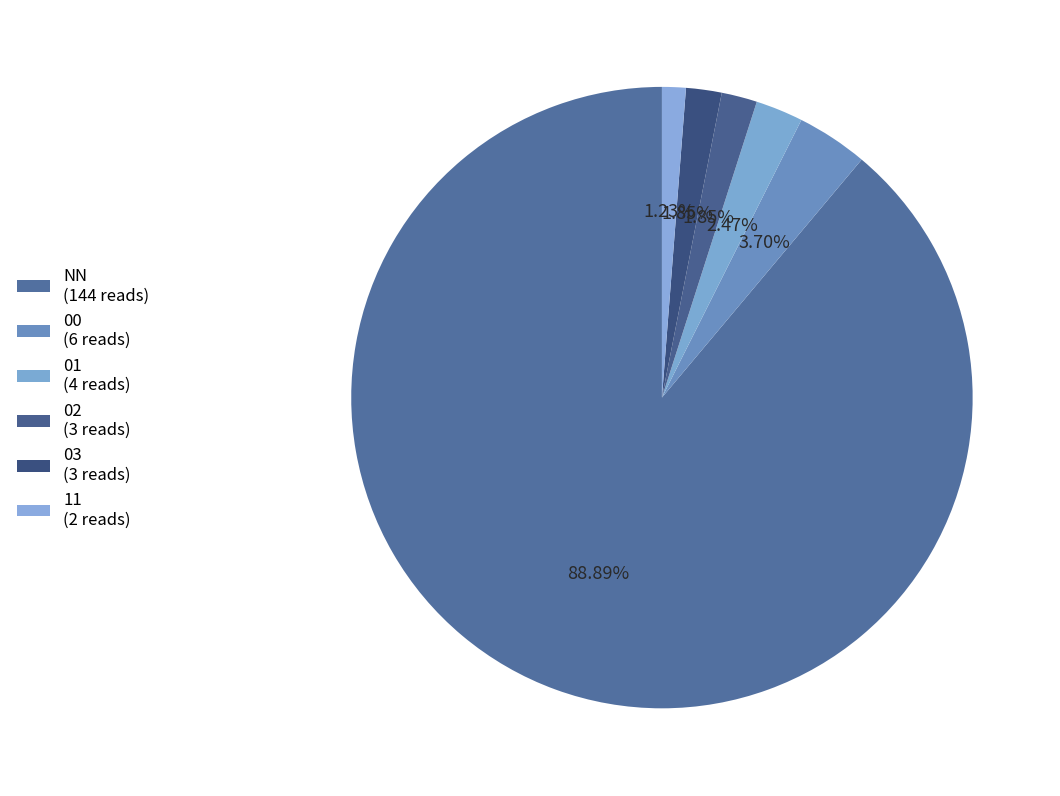

Rank the categories by value from highest to lowest.

NN, 00, 01, 02, 03, 11